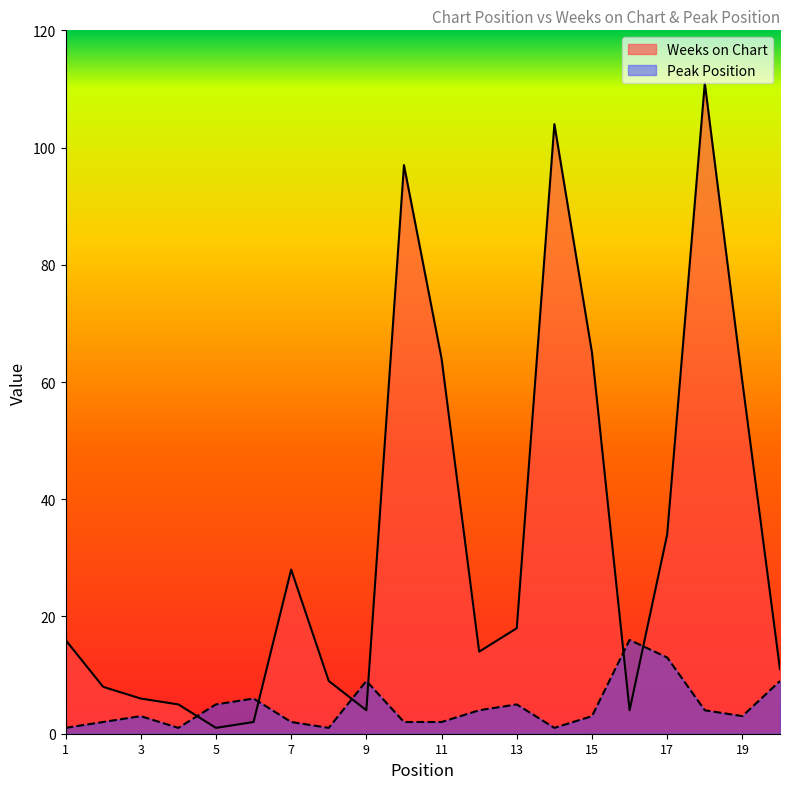

True or false: Peak Position has a value of 1 at 7.

False